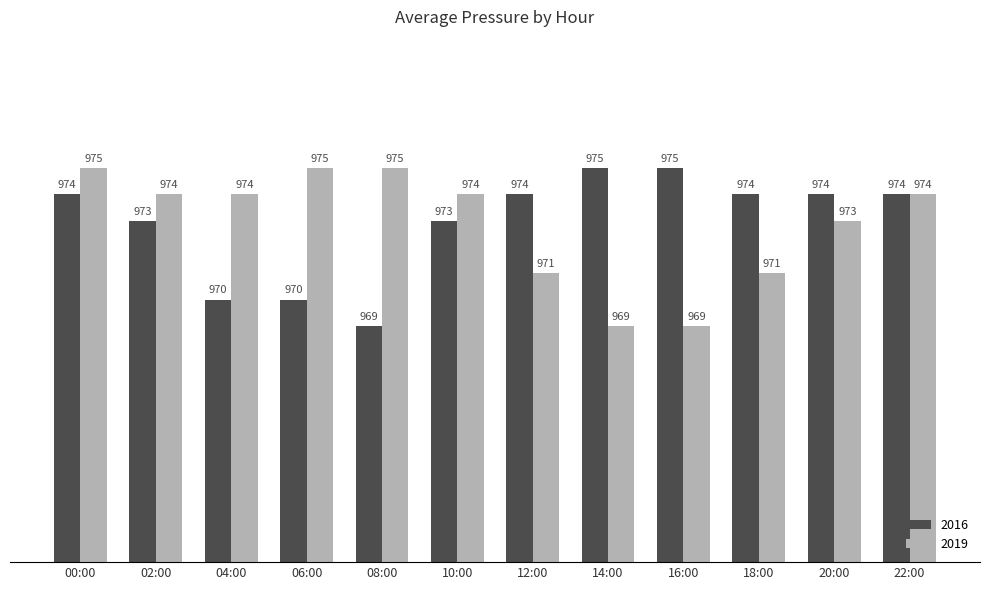

The 2016 series shows 649 at 12:00. True or false?

False